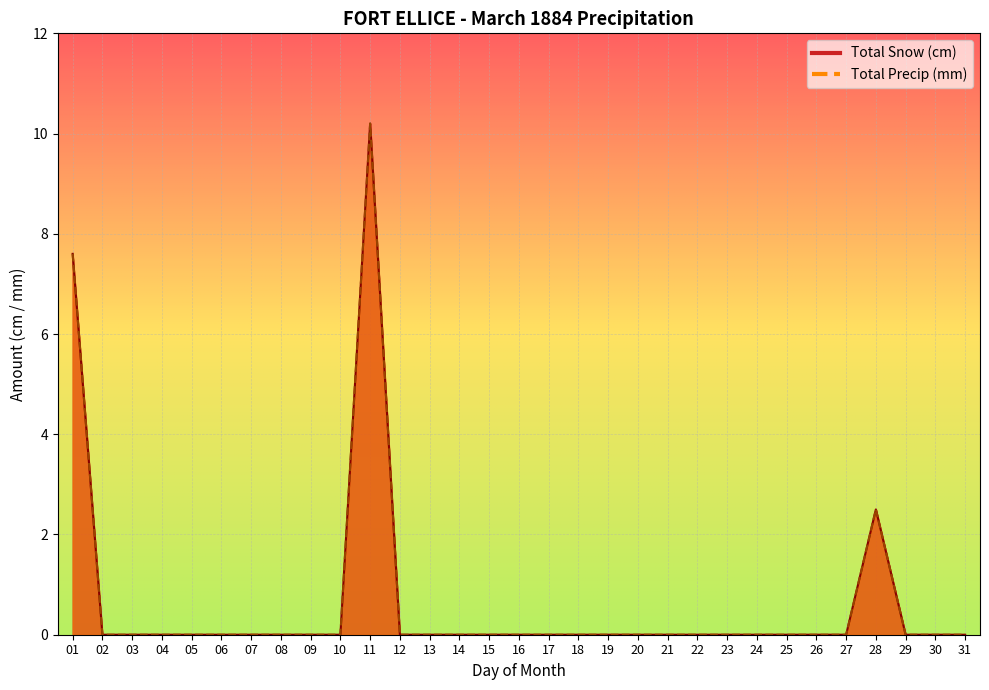

Which has a higher value, 08 or 15?

08